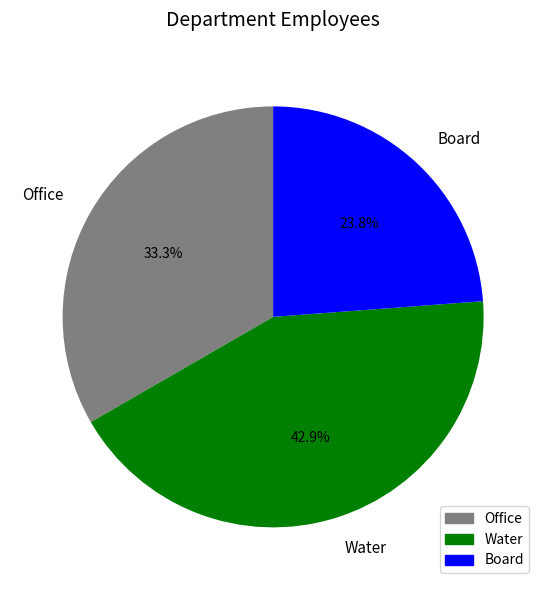

To the nearest percent, what is the difference between the largest and smallest slice percentages?

19%